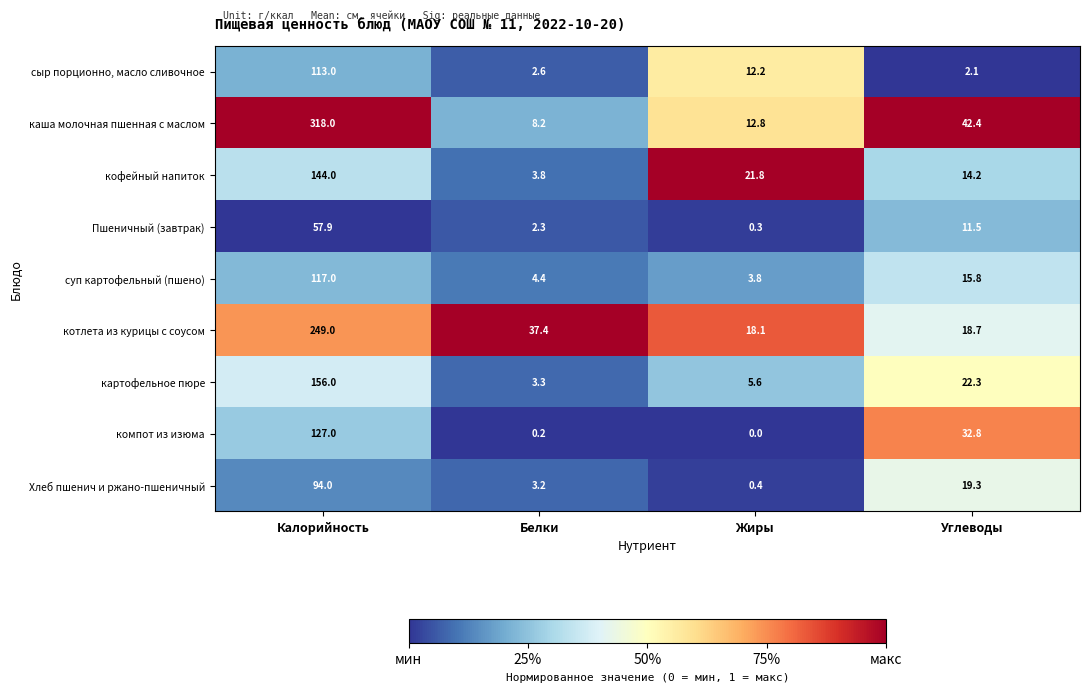

At how many categories does at least one series exceed 0?

4